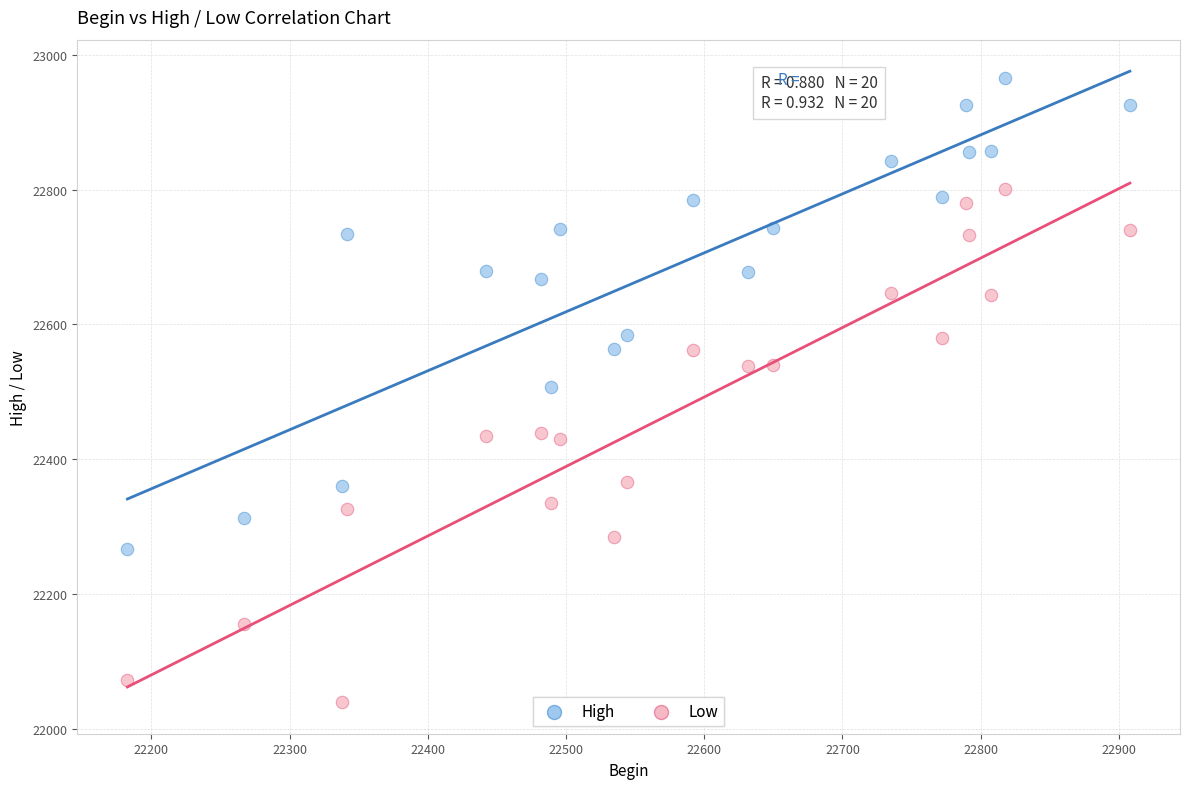

Which series contains the lowest Y value?

Low